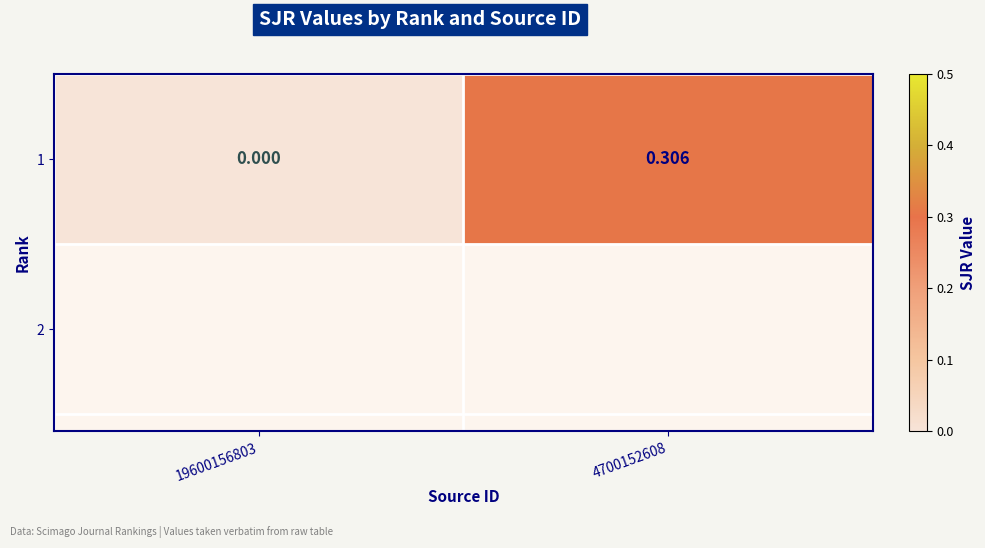

What is the average value?

0.2